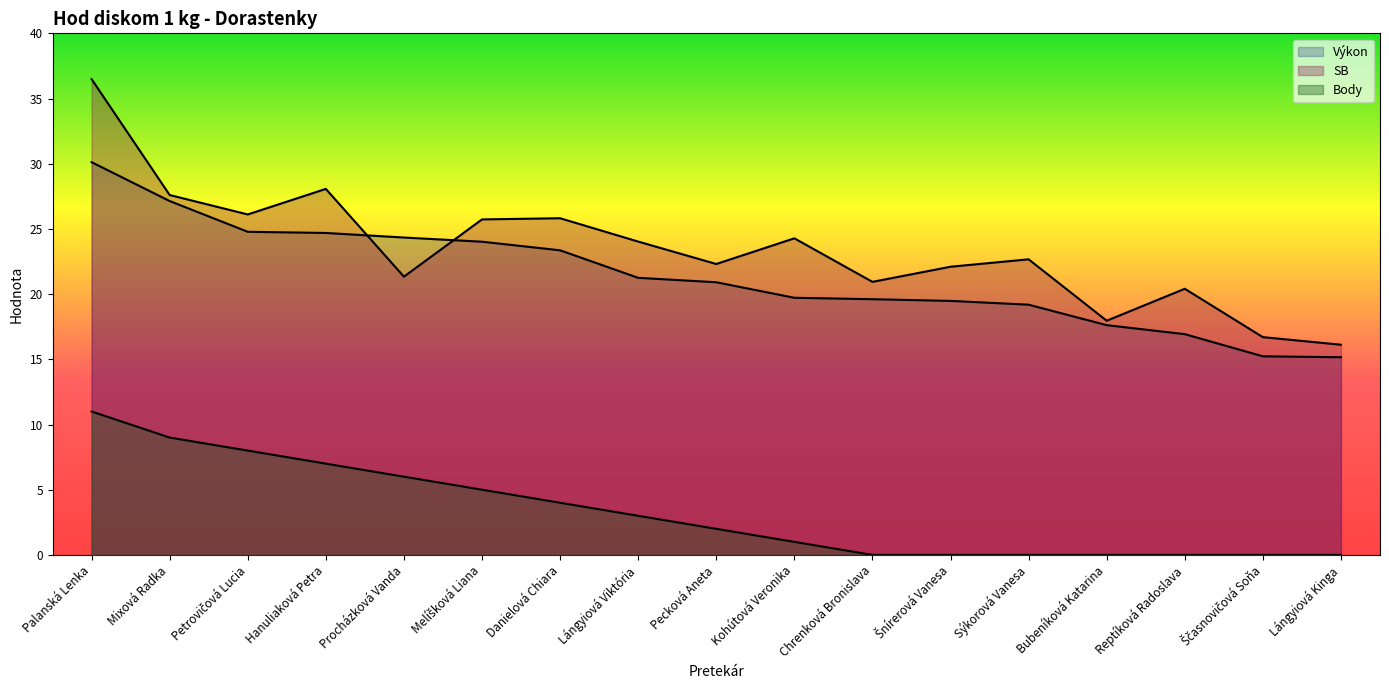

How many distinct data groups are displayed?

3